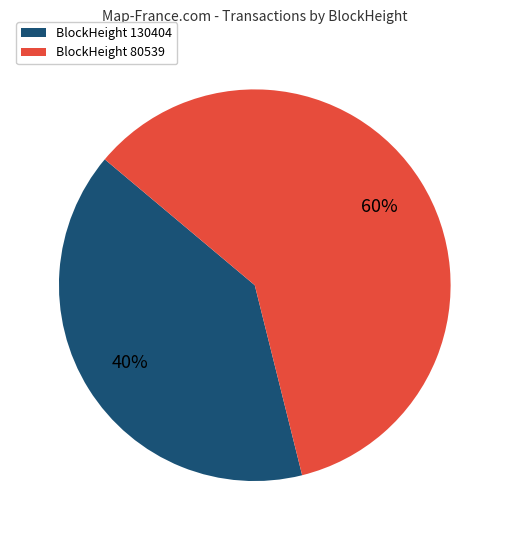

Is the sum of BlockHeight 130404 and BlockHeight 80539 greater than half?

Yes